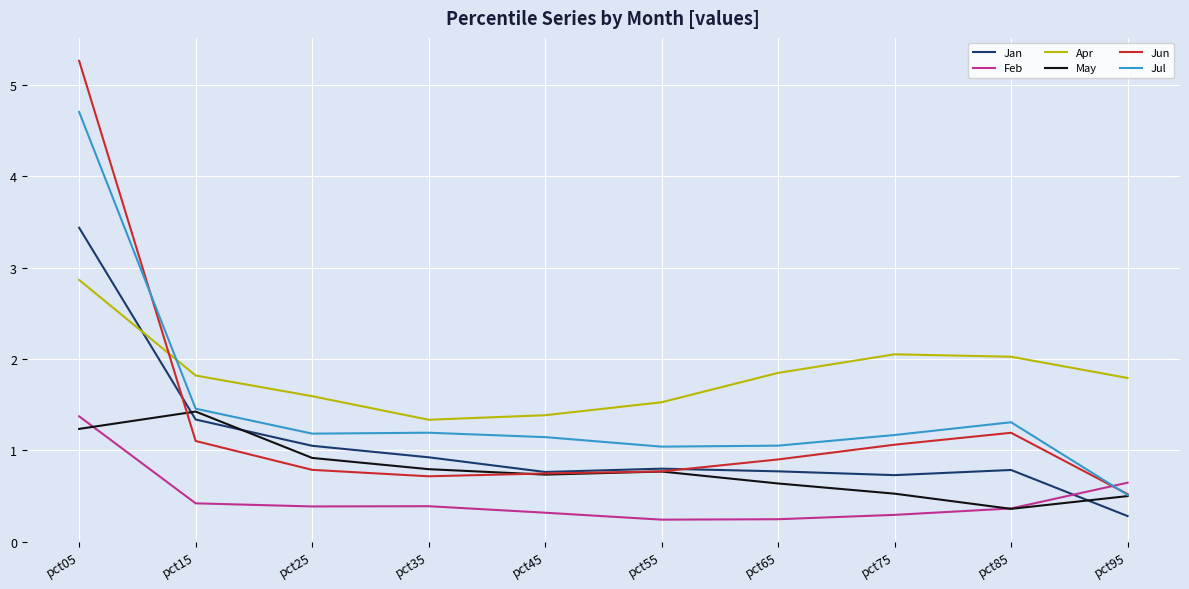

At which category is the sum across all series the highest?

pct05